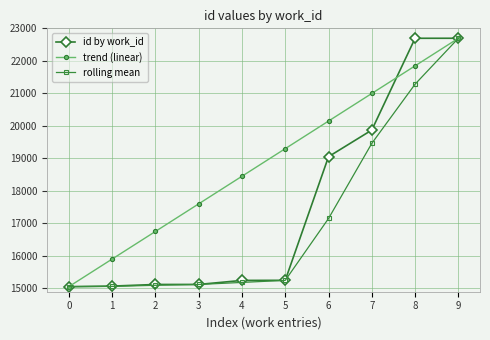

What is the sum of the id by work_id values at 7 and 5?

35123.0